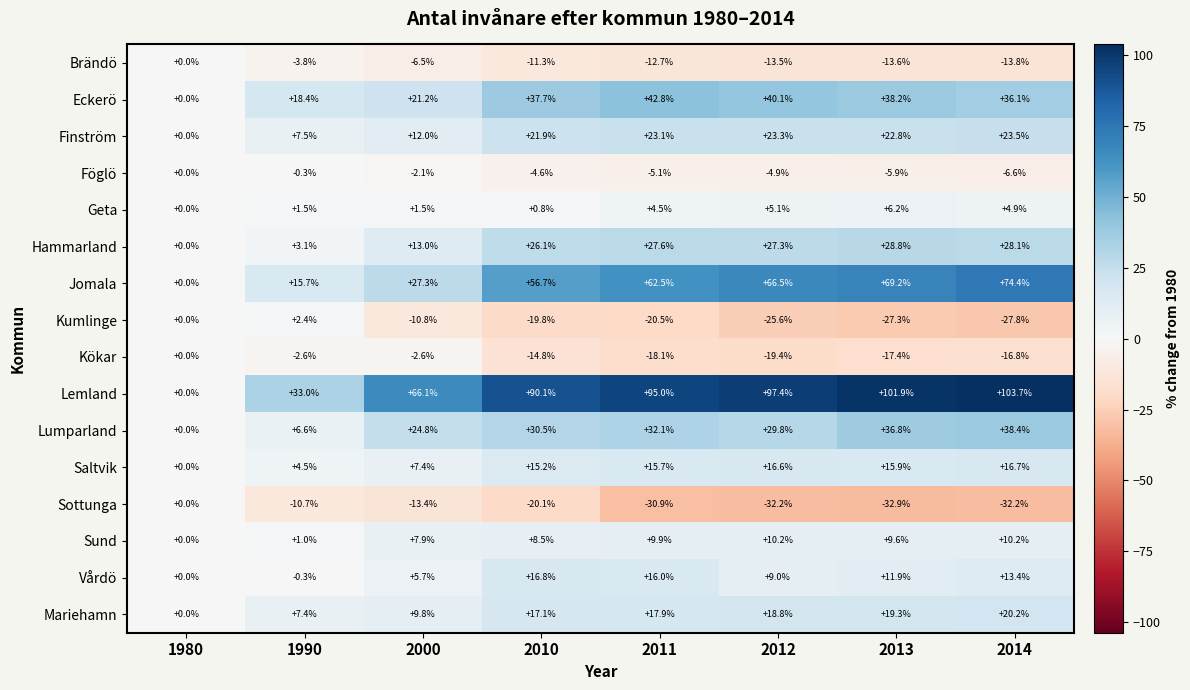

What is the average value of the Sund series?

7.2